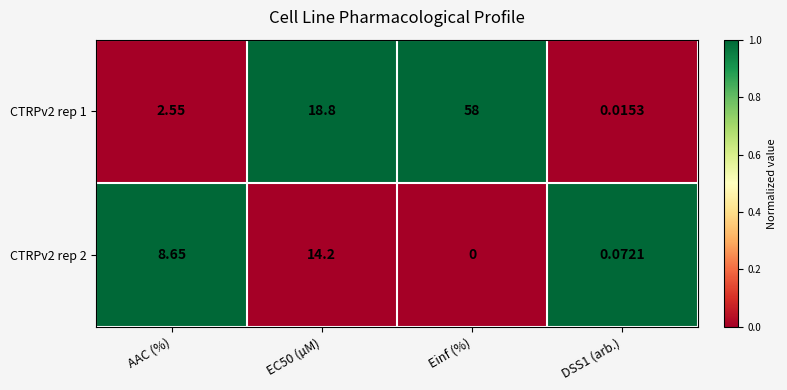

How many categories are shown in the chart?

4